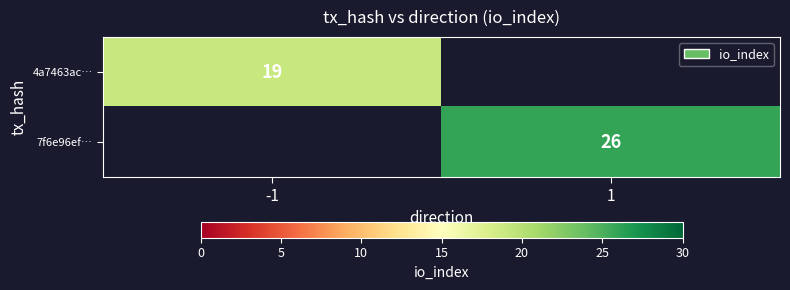

The 7f6e96ef… series shows 15 at 1. True or false?

False